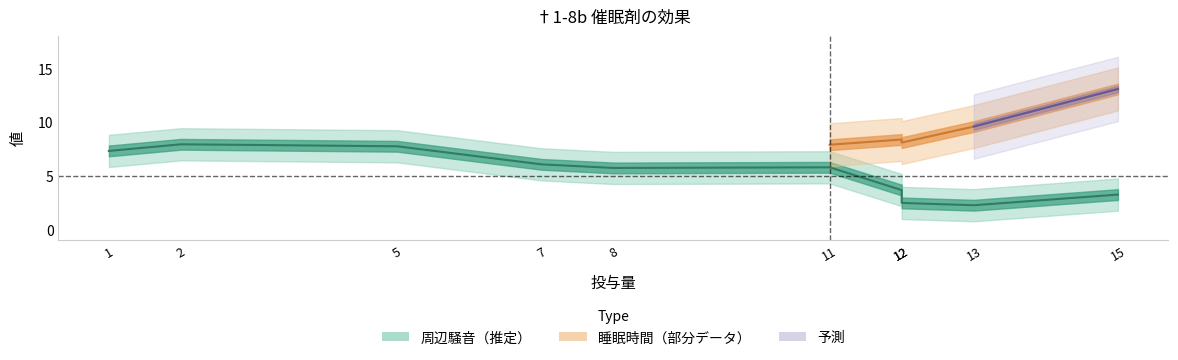

Between 7 and 12, which series saw the biggest shift?

周辺騒音